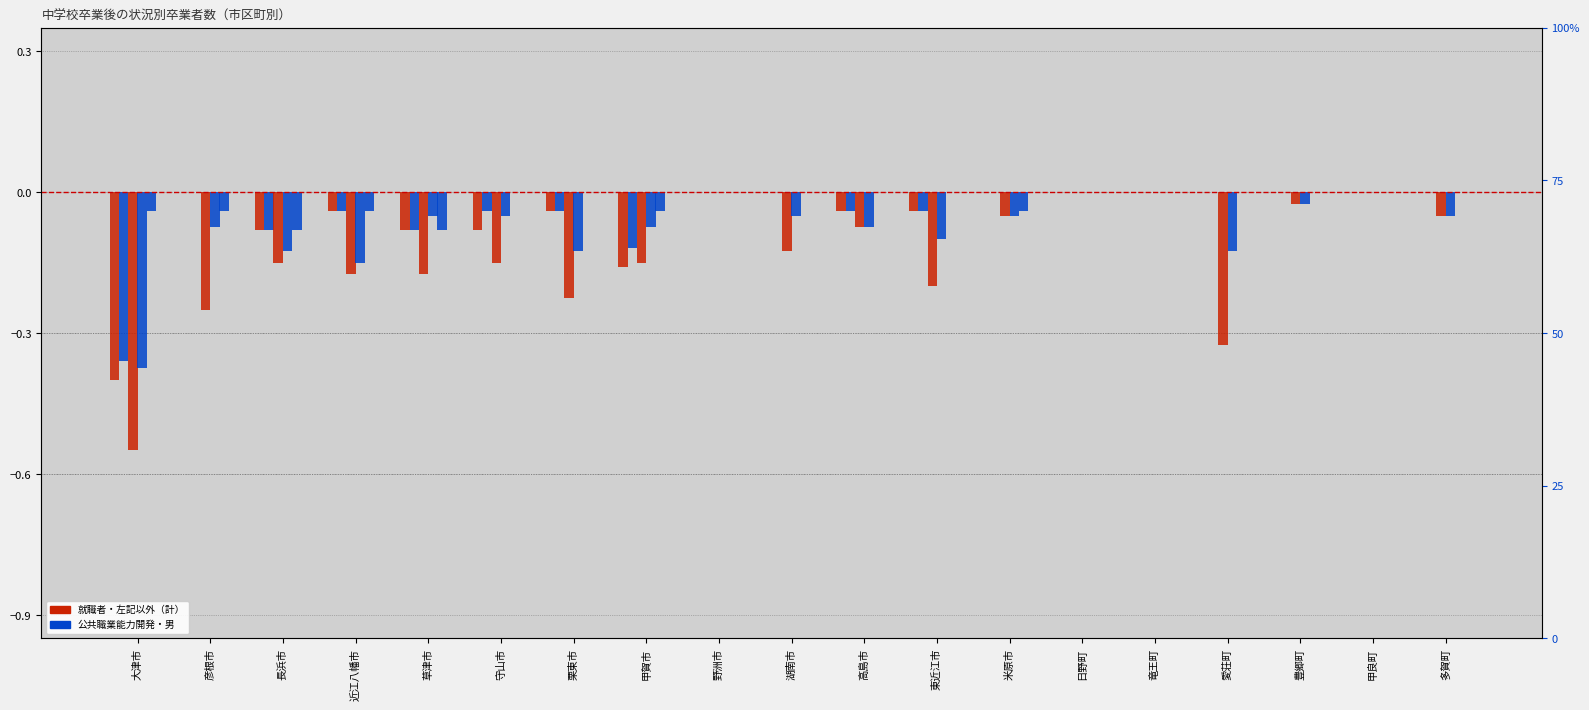

What is the label of the 15th bar from the left?

竜王町